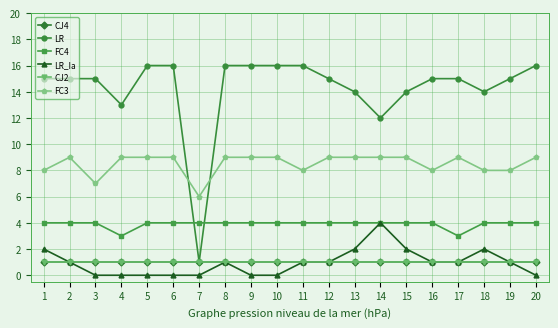

What is the total value across all series at 18?

30